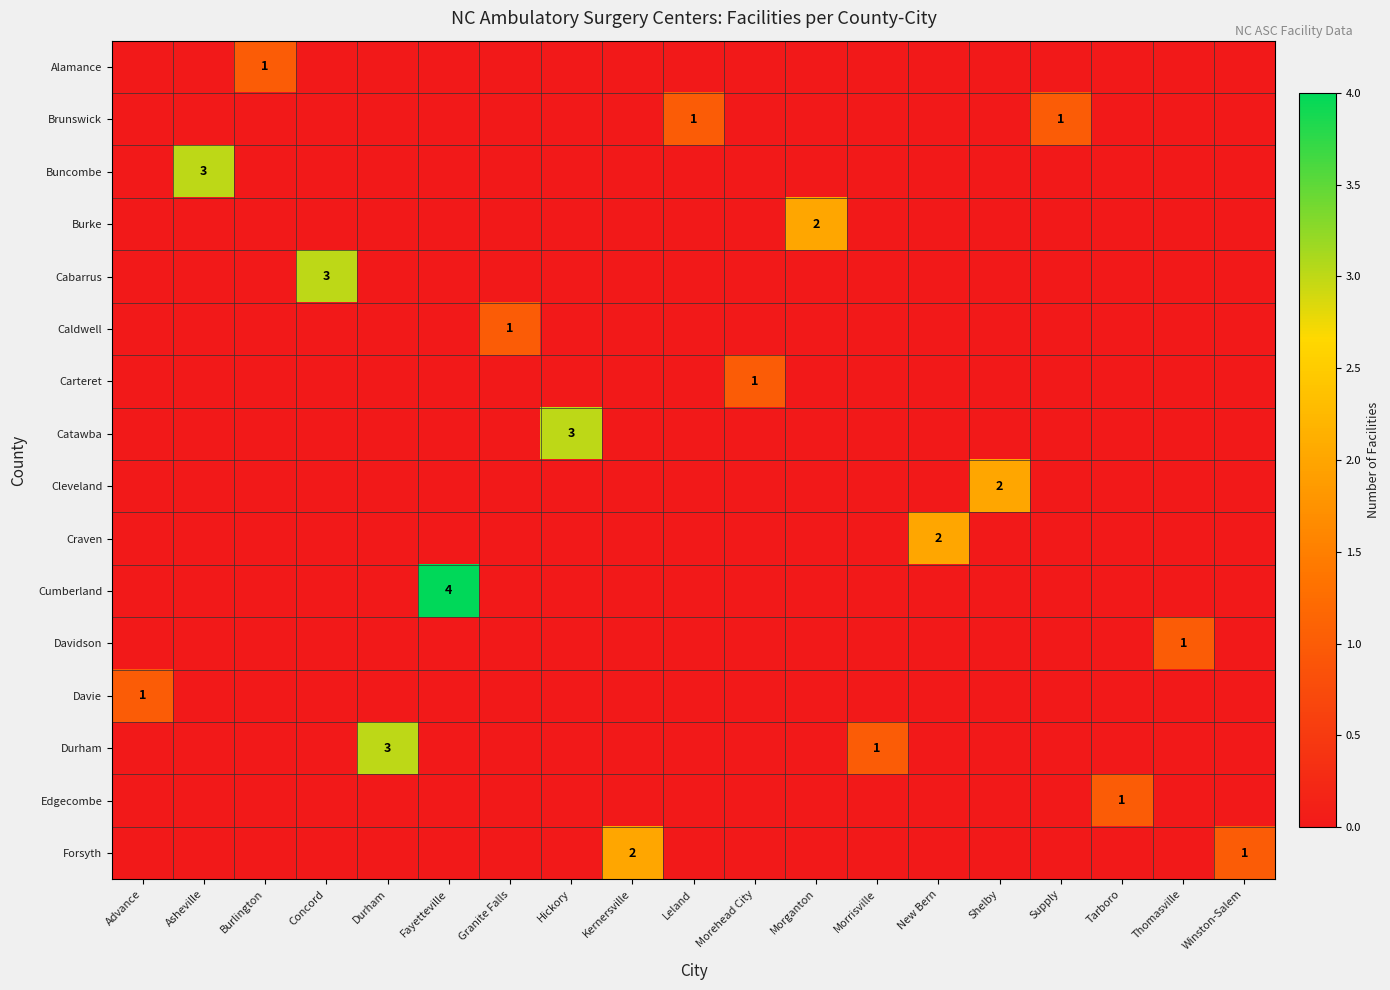

Between Durham and Kernersville, which series saw the biggest shift?

Durham